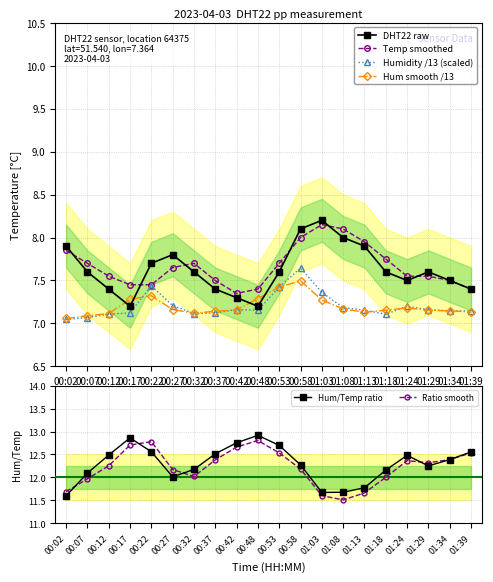

True or false: Hum/Temp ratio and Temp smoothed cross at least once.

False